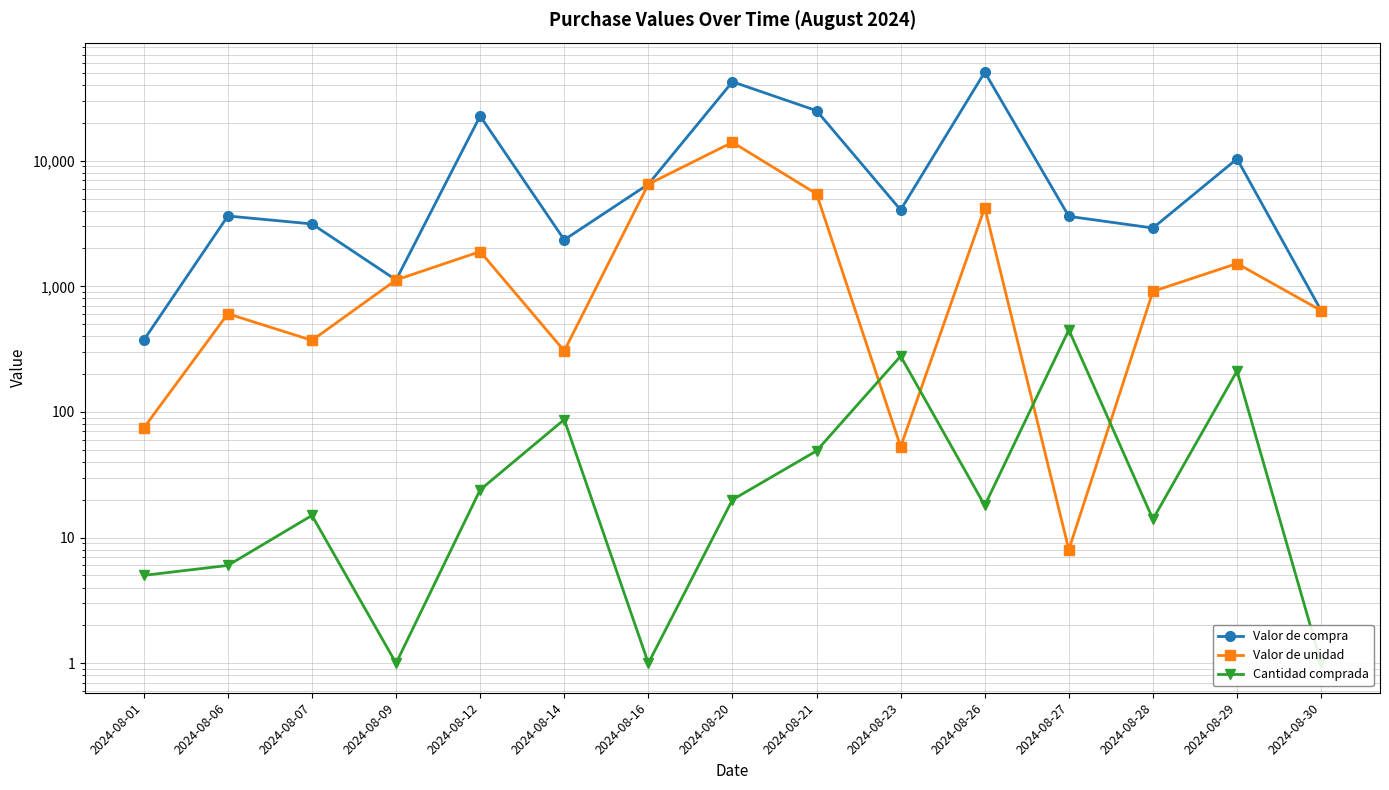

Where is Cantidad comprada nearest to the value 225?

2024-08-29